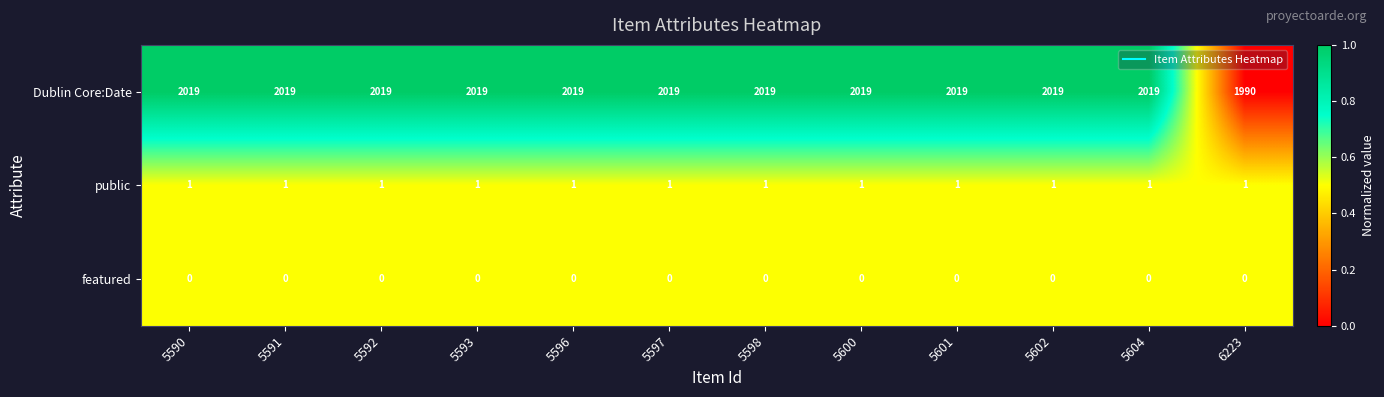

Rank the series by their maximum value, from lowest to highest.

featured, public, Dublin Core:Date